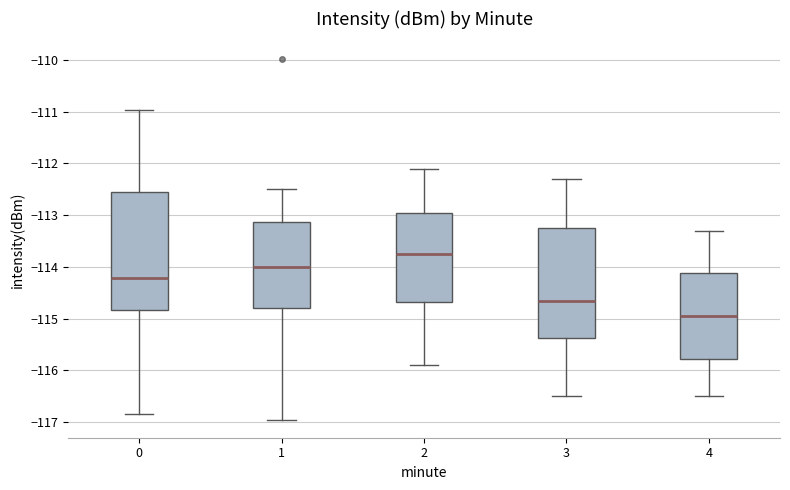

Reading left to right, read every box against the y-axis: the position of its median line, the range the box covers, and the ends of its whiskers. The values are not printed on the chart, so give them approximately, as read against the axis.

0: median -114.2, box -114.8 to -112.6, whiskers -116.8 to -111.0
1: median -114.0, box -114.8 to -113.1, whiskers -117.0 to -112.5
2: median -113.7, box -114.7 to -112.9, whiskers -115.9 to -112.1
3: median -114.6, box -115.4 to -113.2, whiskers -116.5 to -112.3
4: median -114.9, box -115.8 to -114.1, whiskers -116.5 to -113.3